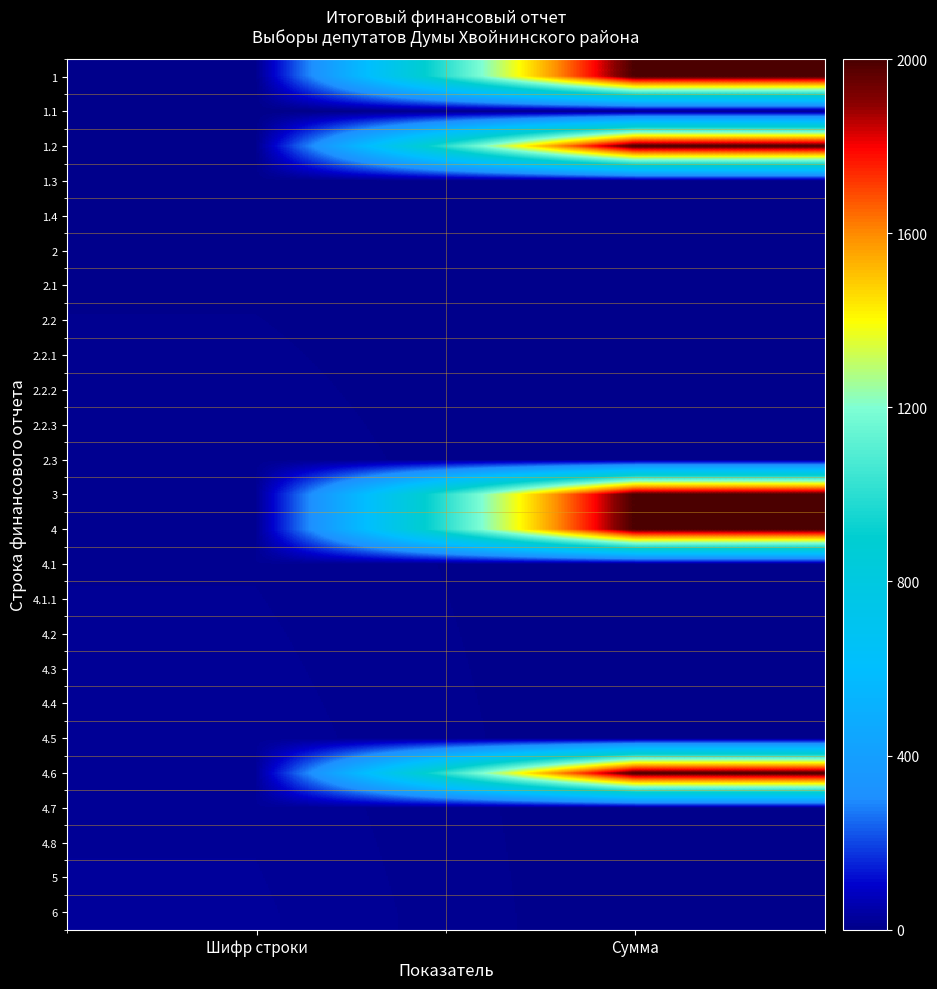

Reading left to right, what are all the values shown in this chart?

1: Шифр строки=1	Сумма=2000
1.1: Шифр строки=2	Сумма=0
1.2: Шифр строки=3	Сумма=2000
1.3: Шифр строки=4	Сумма=0
1.4: Шифр строки=5	Сумма=0
2: Шифр строки=6	Сумма=0
2.1: Шифр строки=7	Сумма=0
2.2: Шифр строки=8	Сумма=0
2.2.1: Шифр строки=9	Сумма=0
2.2.2: Шифр строки=10	Сумма=0
2.2.3: Шифр строки=11	Сумма=0
2.3: Шифр строки=12	Сумма=0
3: Шифр строки=13	Сумма=2000
4: Шифр строки=14	Сумма=2000
4.1: Шифр строки=15	Сумма=0
4.1.1: Шифр строки=16	Сумма=0
4.2: Шифр строки=17	Сумма=0
4.3: Шифр строки=18	Сумма=0
4.4: Шифр строки=19	Сумма=0
4.5: Шифр строки=20	Сумма=0
4.6: Шифр строки=21	Сумма=2000
4.7: Шифр строки=22	Сумма=0
4.8: Шифр строки=23	Сумма=0
5: Шифр строки=24	Сумма=0
6: Шифр строки=25	Сумма=0